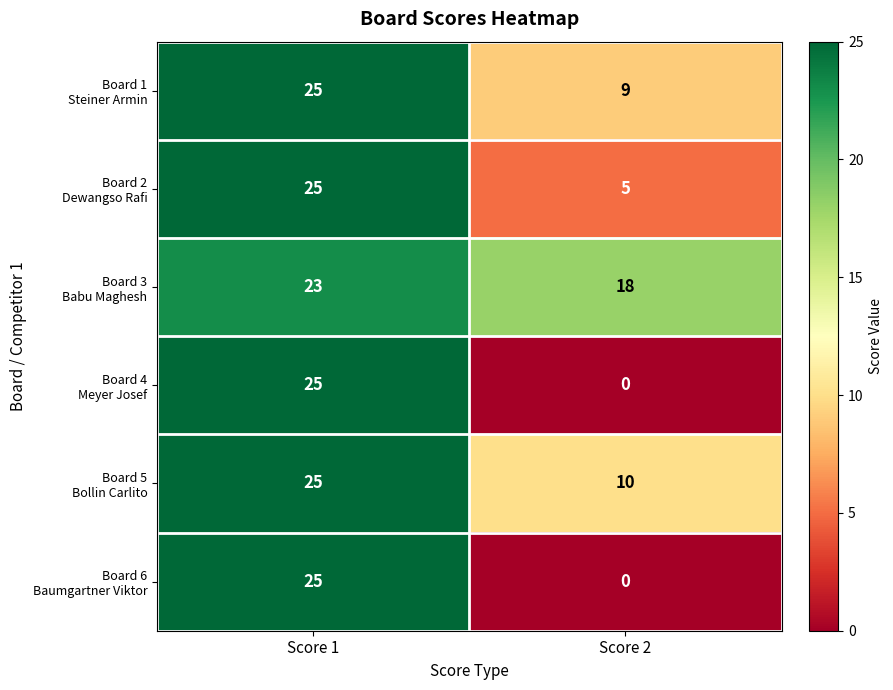

At which category is the sum across all series the highest?

Score 1